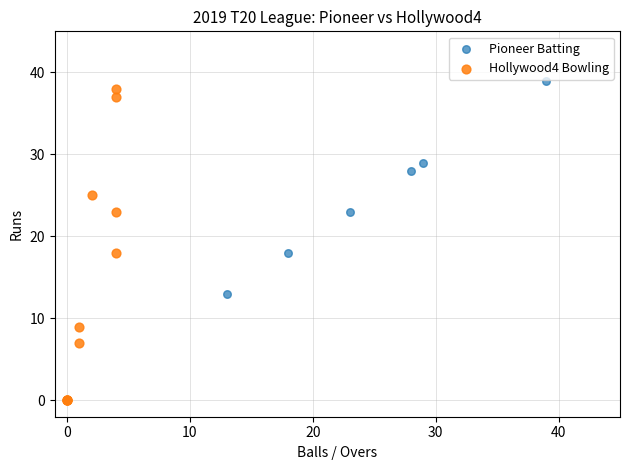

Which series has the widest spread of Y values?

Pioneer Batting